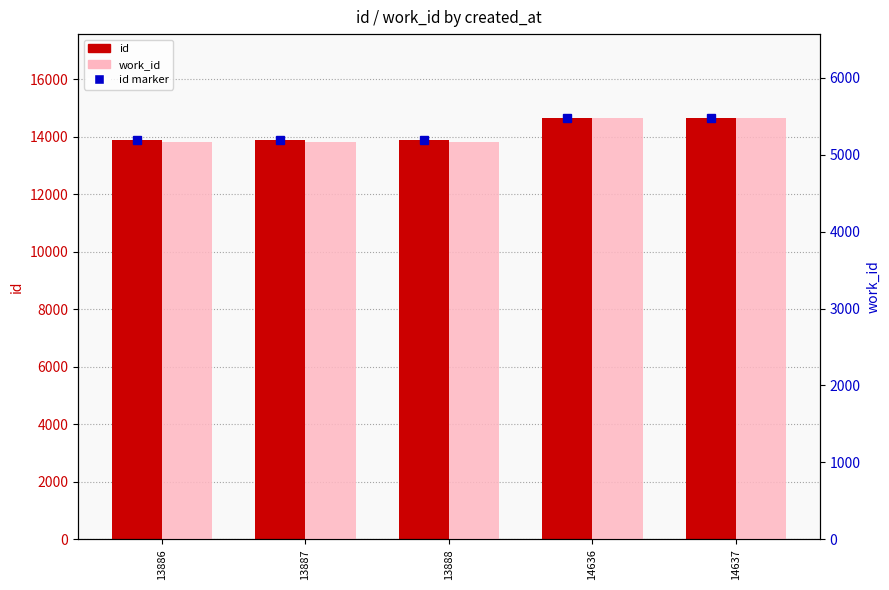

What are all the series names shown in the legend?

id, work_id